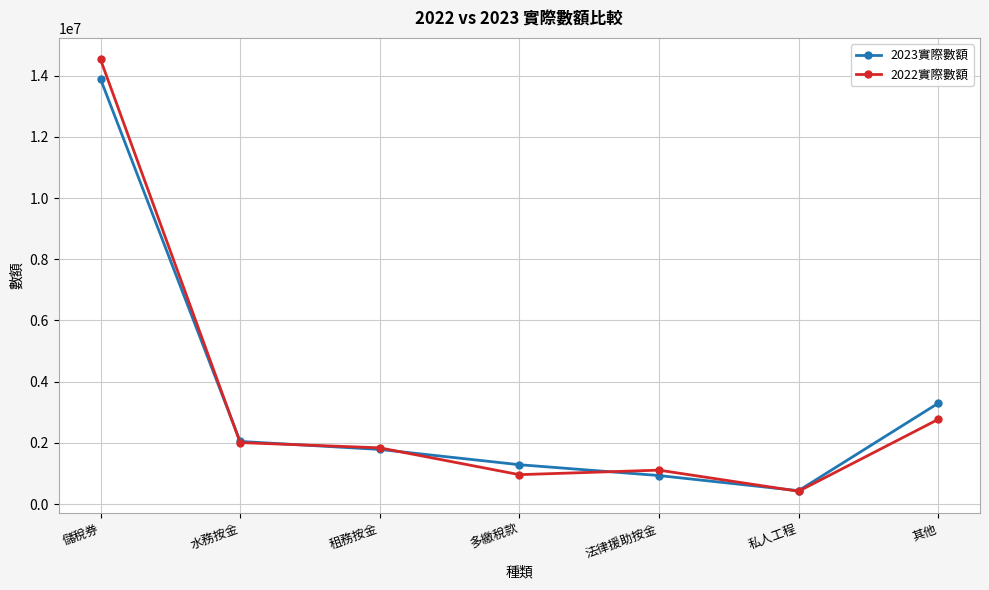

What is the sum of the 2023實際數額 values at 多繳稅款 and 租務按金?

3073128